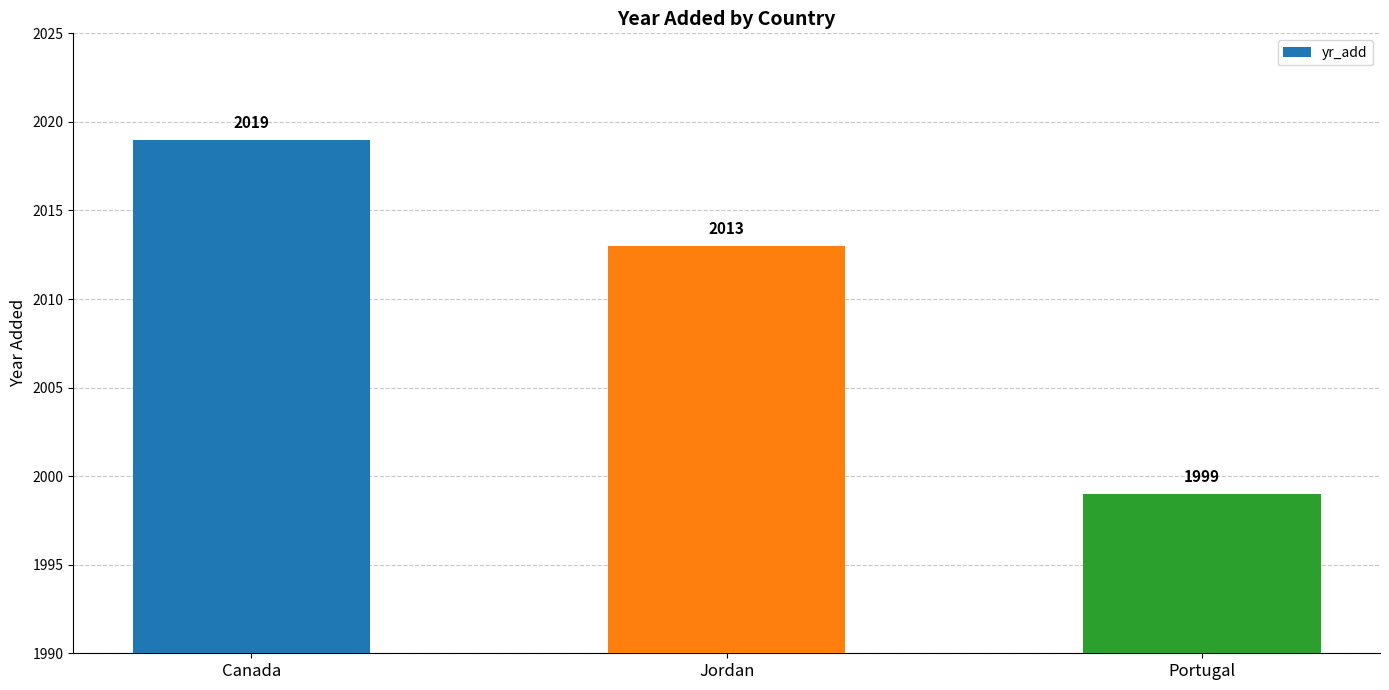

Which category has the highest value across all series?

Canada